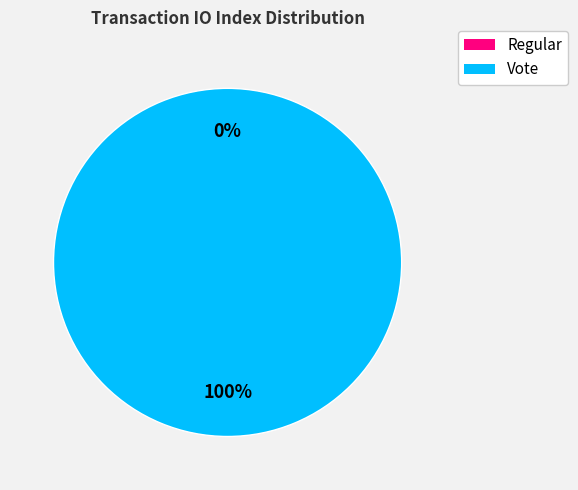

Is it true that Vote is 90% of the pie?

False